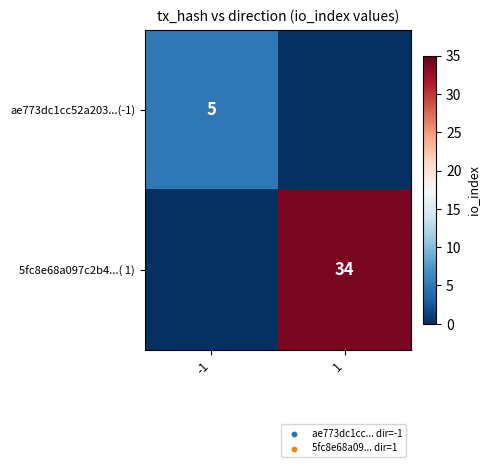

Is it true that ae773dc1cc52a203...(-1) equals 5 at -1?

True